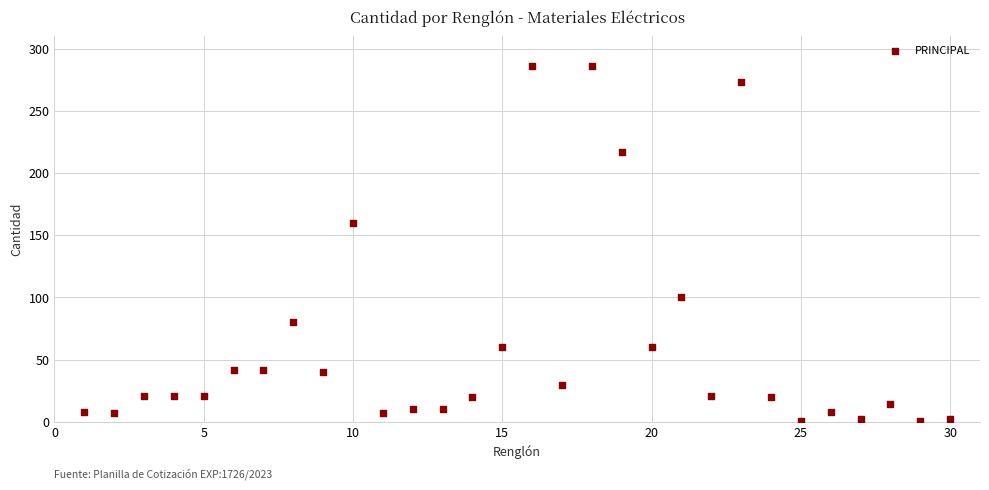

What Y value in the scatter plot is closest to 143?

160